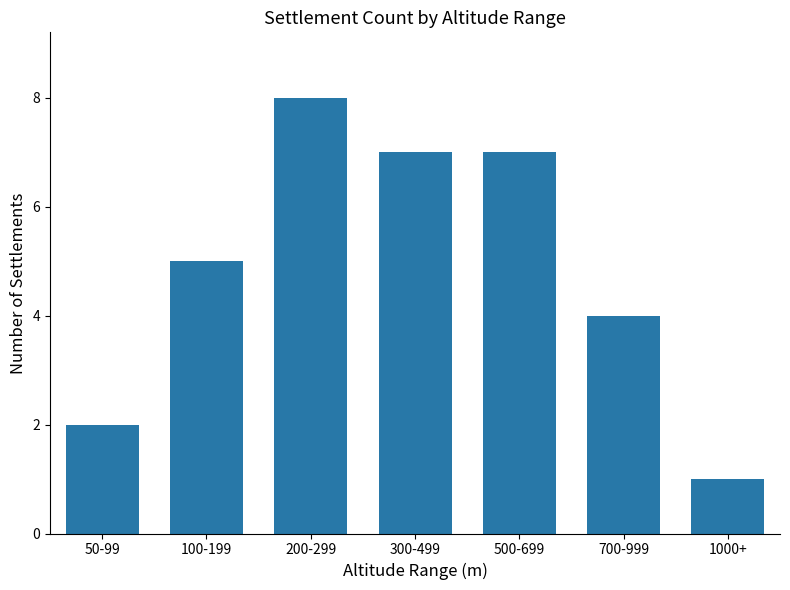

Reading left to right, what are all the values shown in this chart?

2	5	8	7	7	4	1